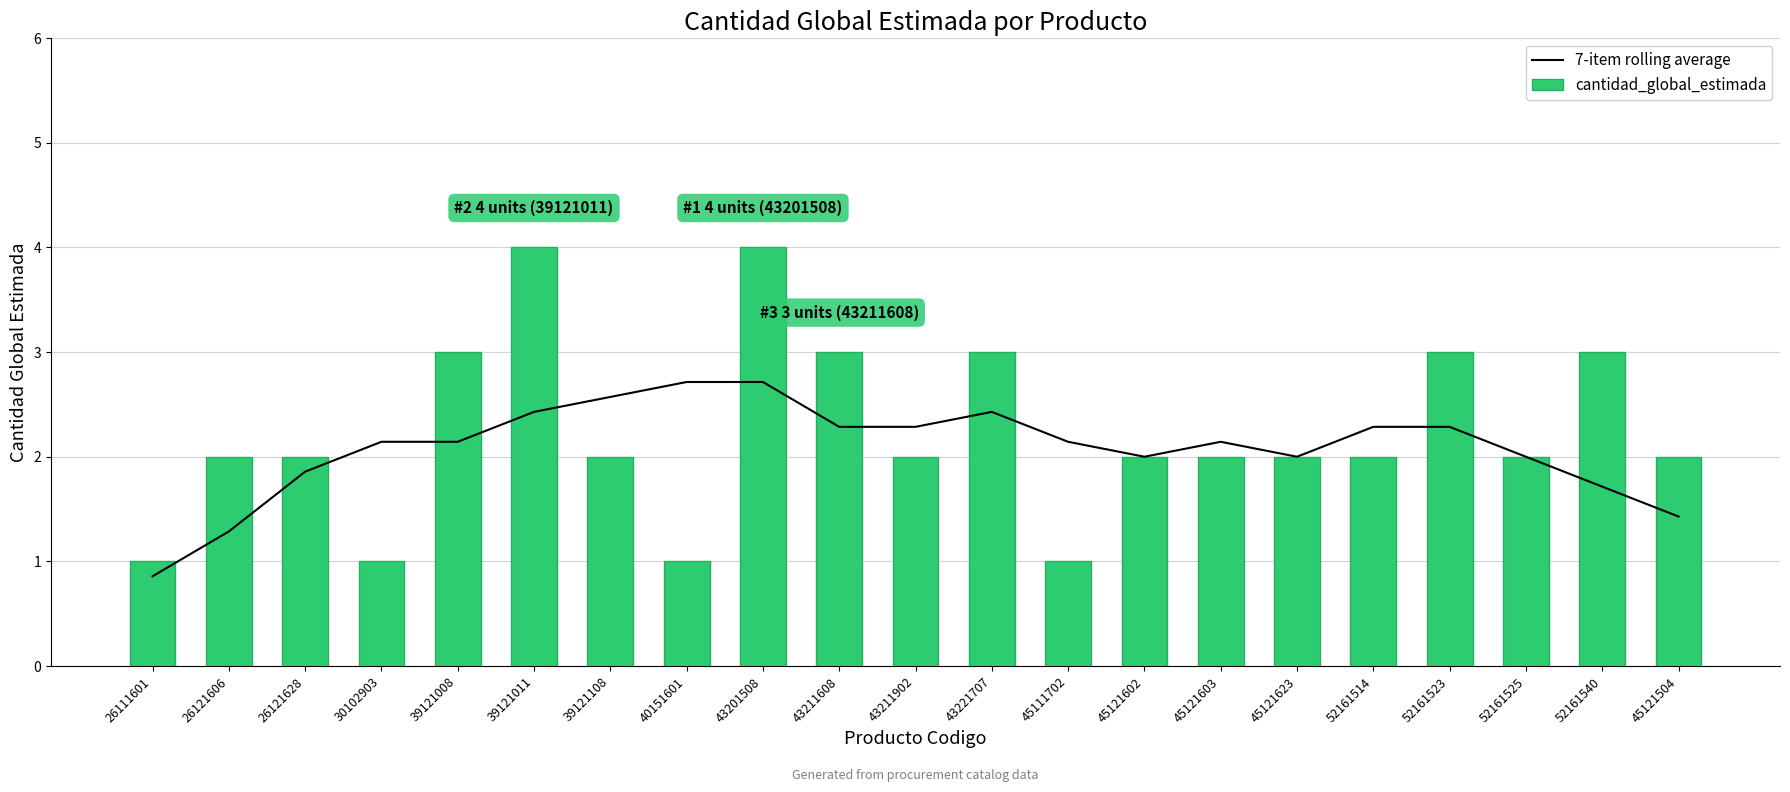

How many distinct data groups are displayed?

2